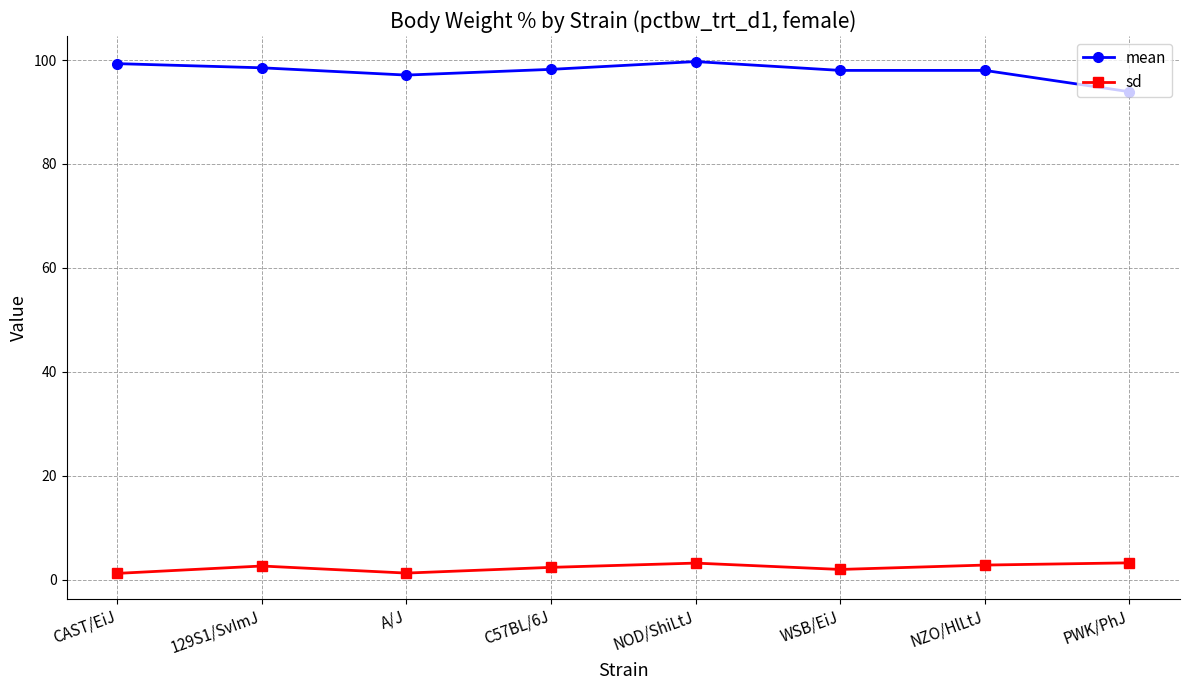

Is the value of mean at 129S1/SvImJ greater than the value of sd at 129S1/SvImJ?

Yes